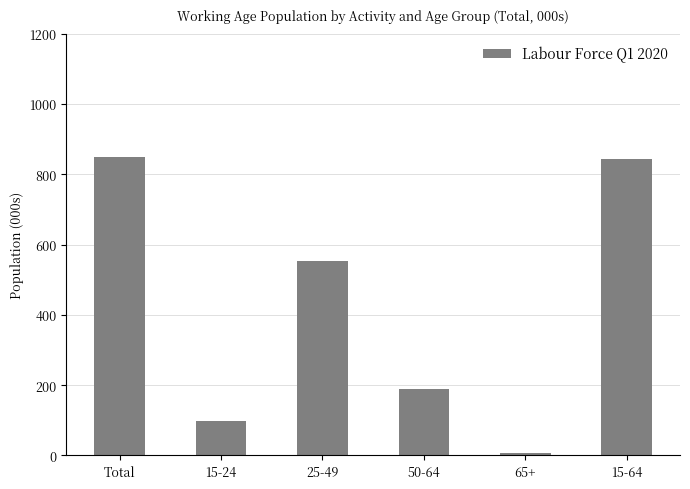

True or false: the data shows 1448.1 at 15-64.

False